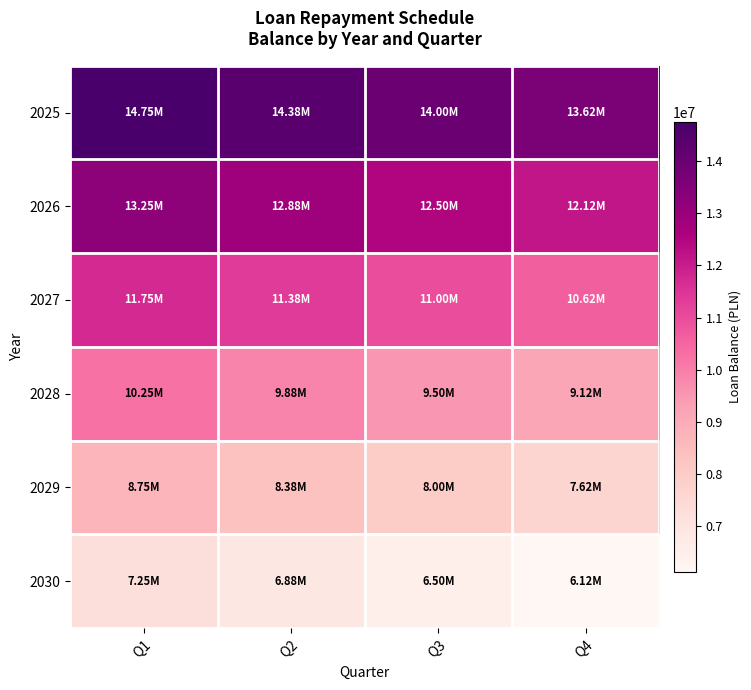

At how many categories does at least one series exceed 14009341?

2